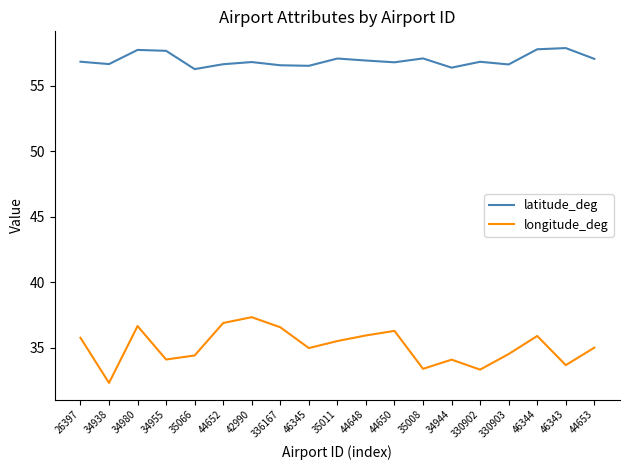

Which series has the largest range (max minus min)?

longitude_deg